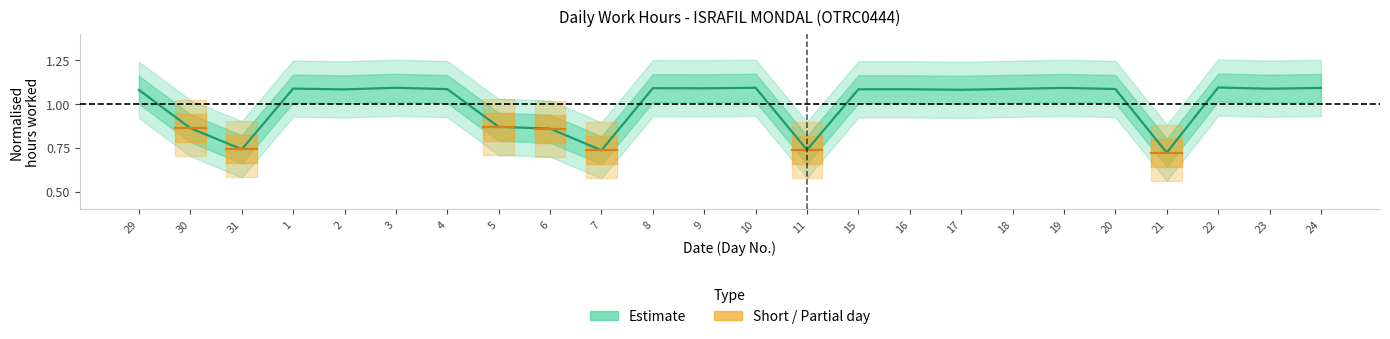

What is the average value?

1.0